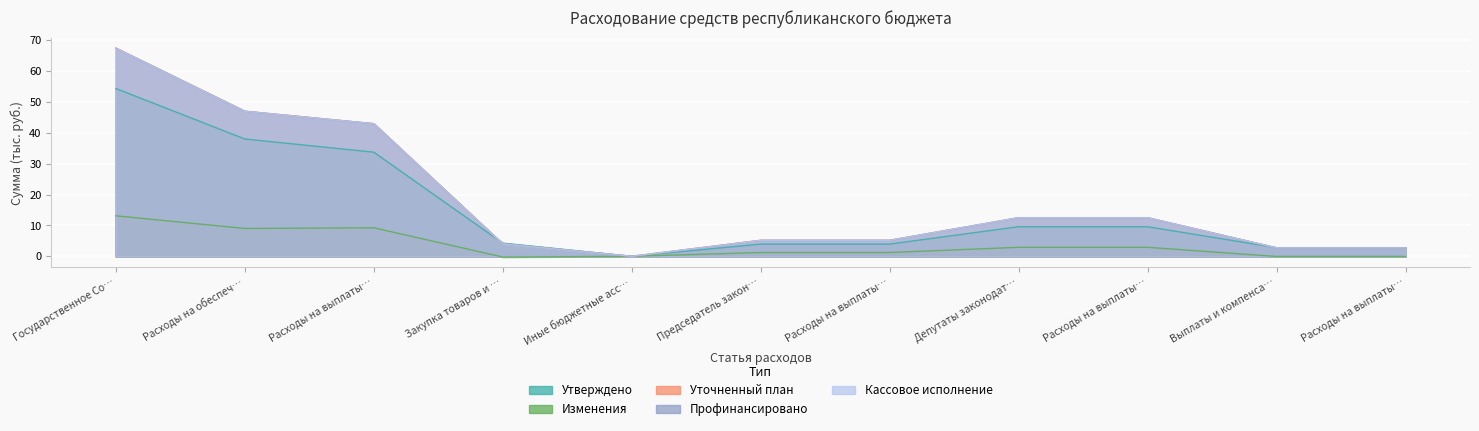

The value of Изменения at Иные бюджетные асс… is 0.0. True or false?

True